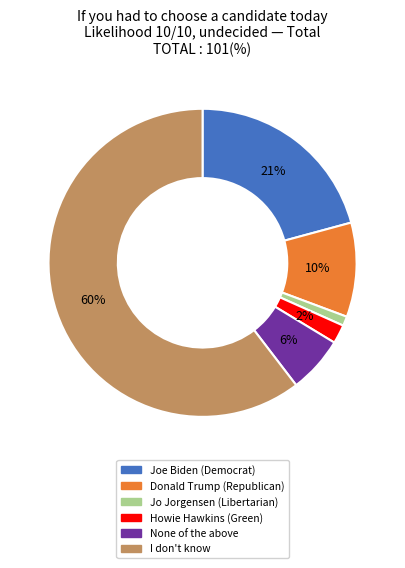

Do Joe Biden (Democrat) and None of the above together represent more than half of the pie?

No